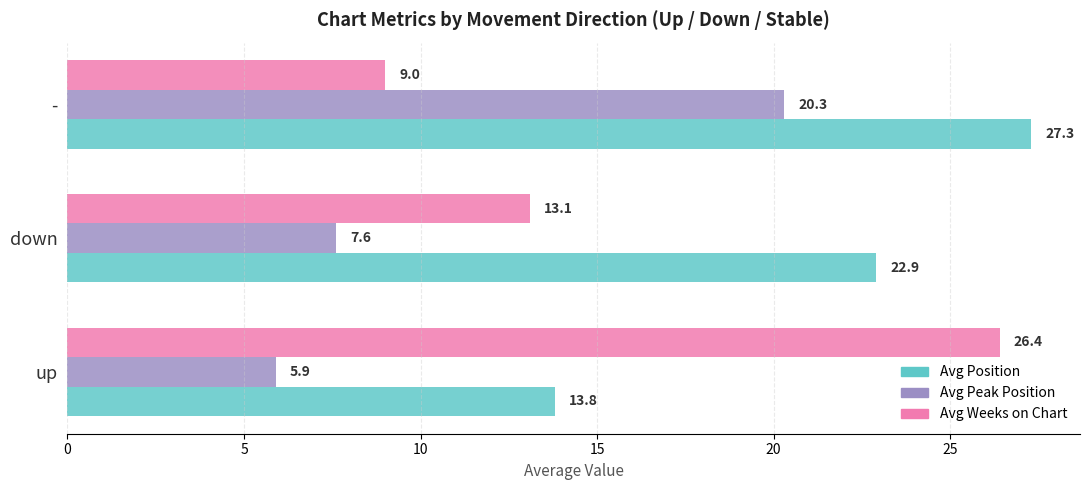

What are all the series names shown in the legend?

Avg Position, Avg Peak Position, Avg Weeks on Chart